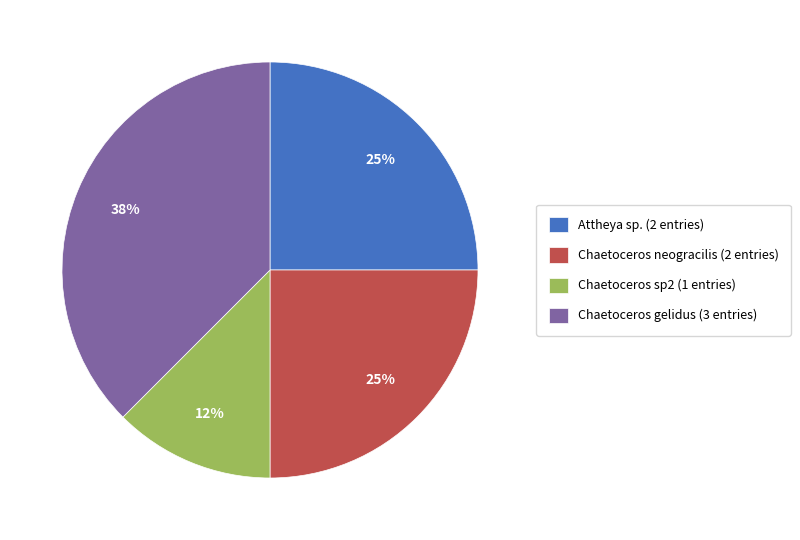

Does any single category account for the majority?

No